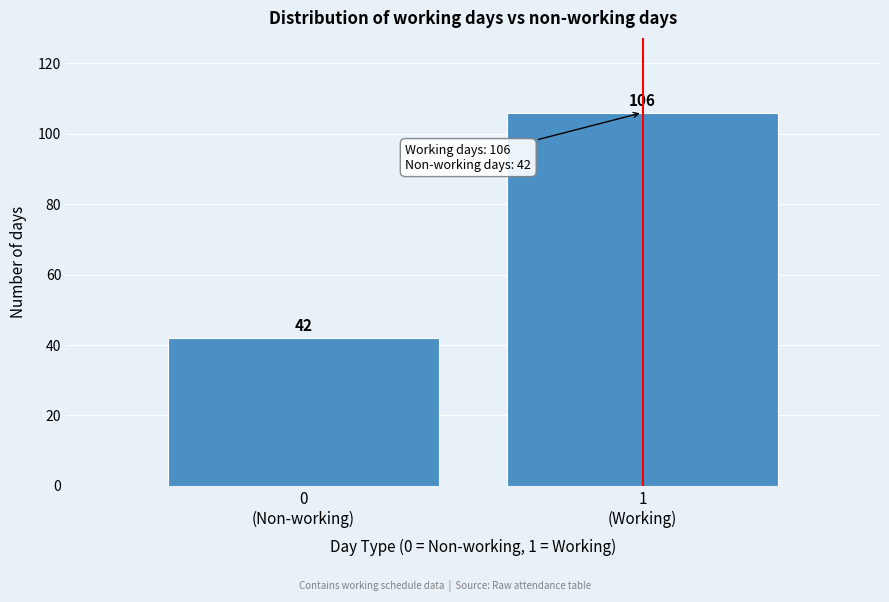

Reading left to right, extract all data points from this chart.

42	106